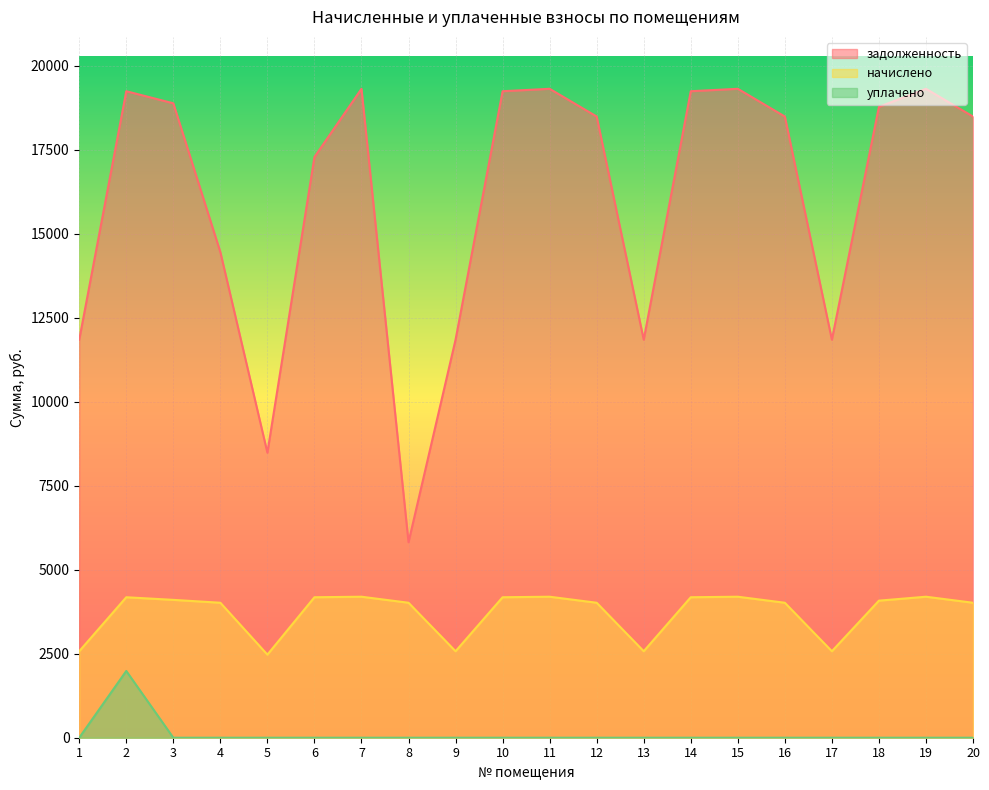

List the series in order of their overall mean, highest first.

задолженность, начислено, уплачено